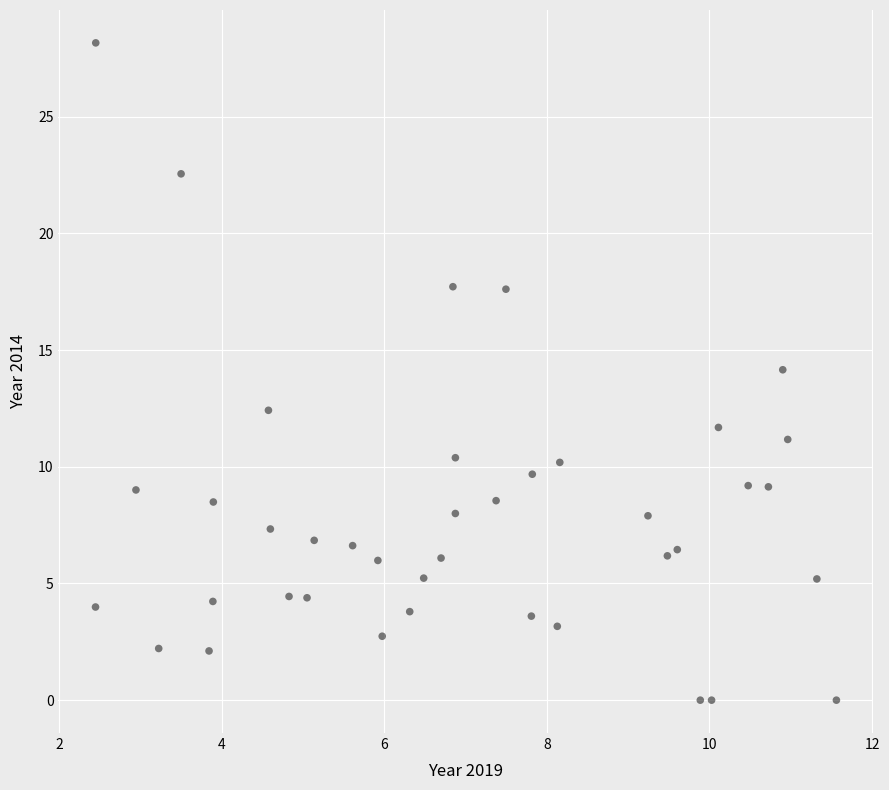

What is the range of X values (max minus min)?

9.1